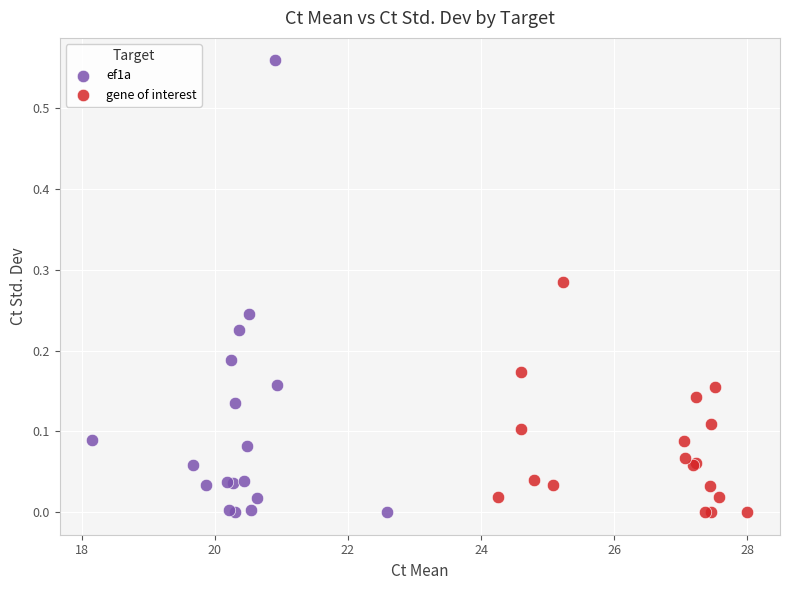

Which series contains the highest Y value?

ef1a